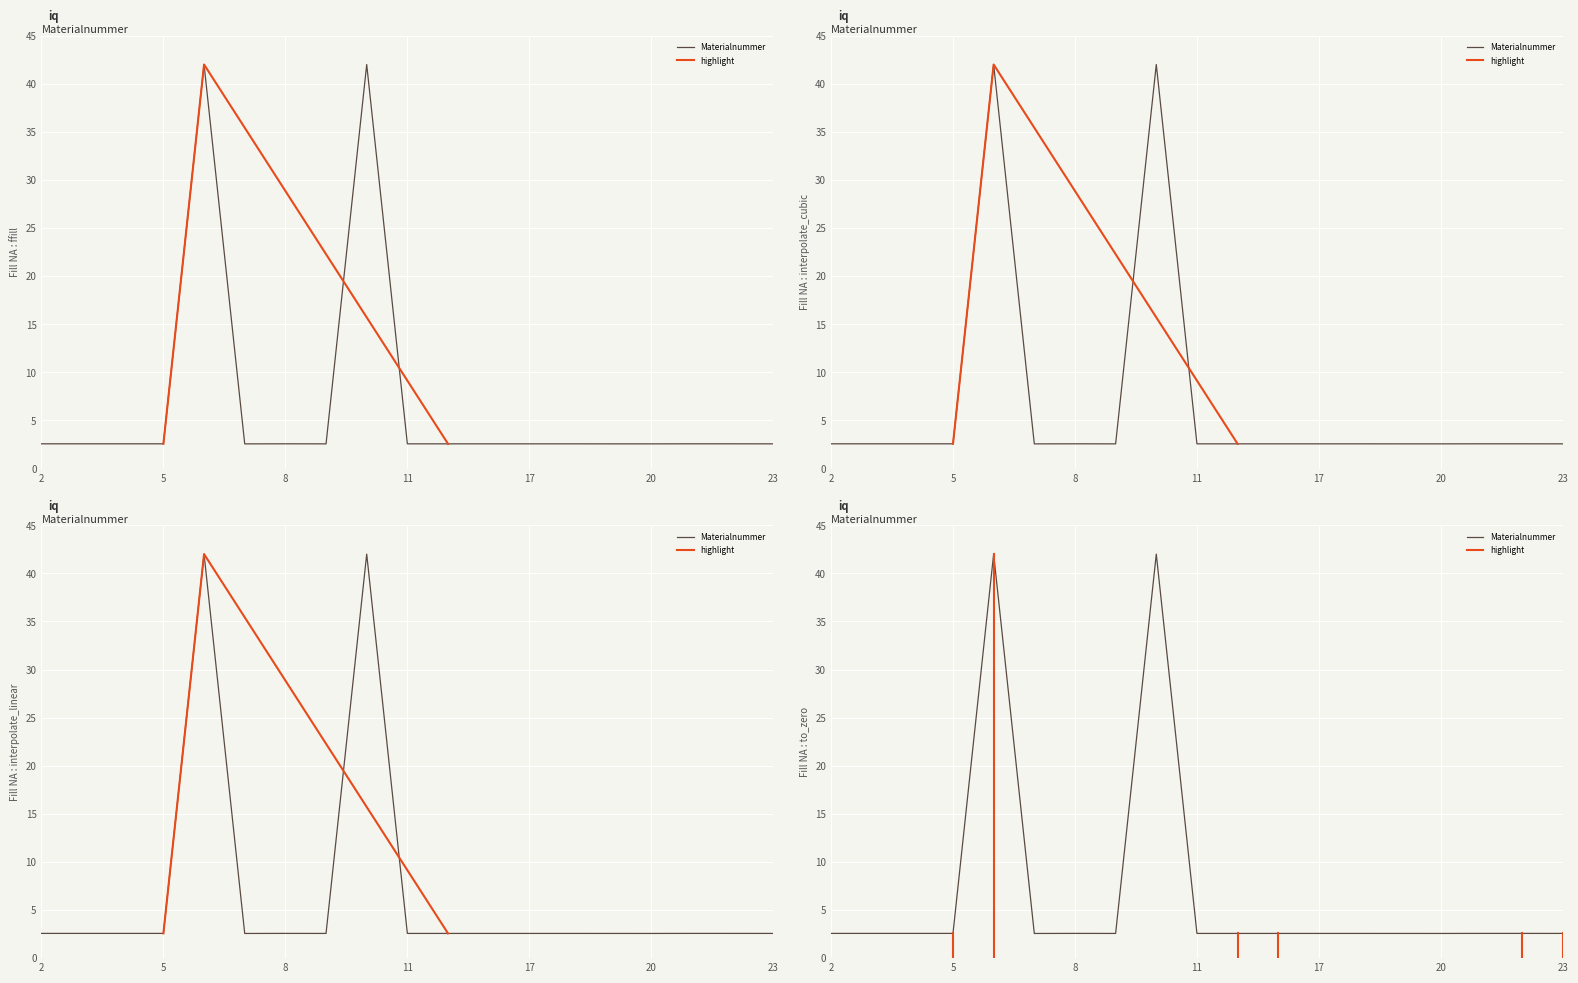

What is the maximum value shown in the chart?

42.0